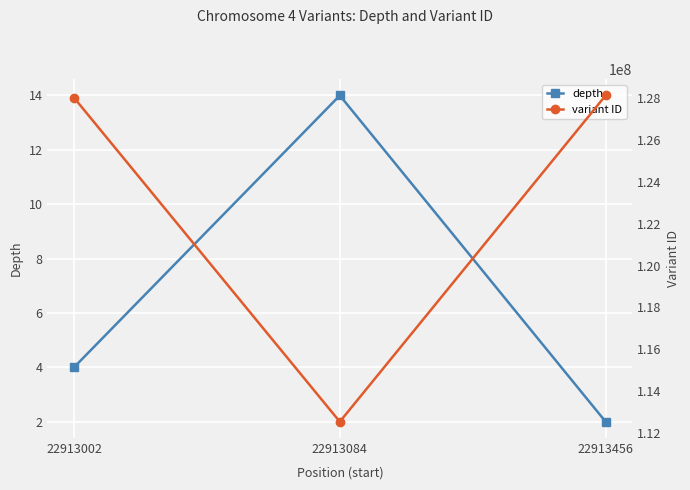

How many lines are shown in the chart?

2